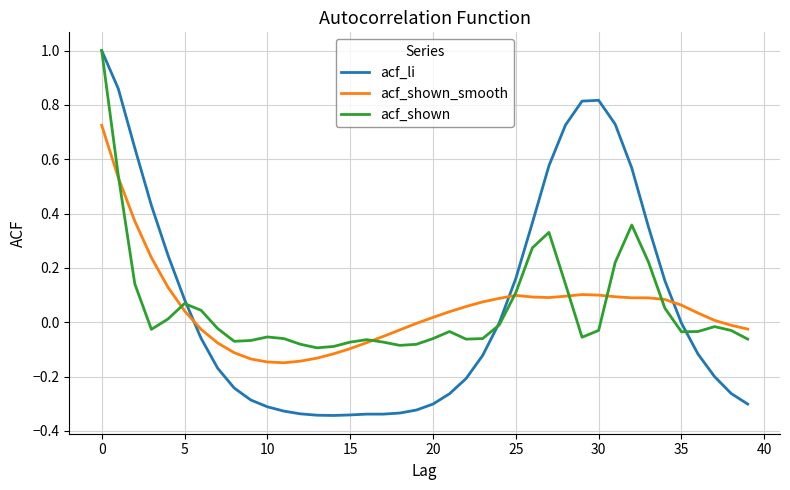

True or false: acf_li and acf_shown_smooth cross at least once.

True